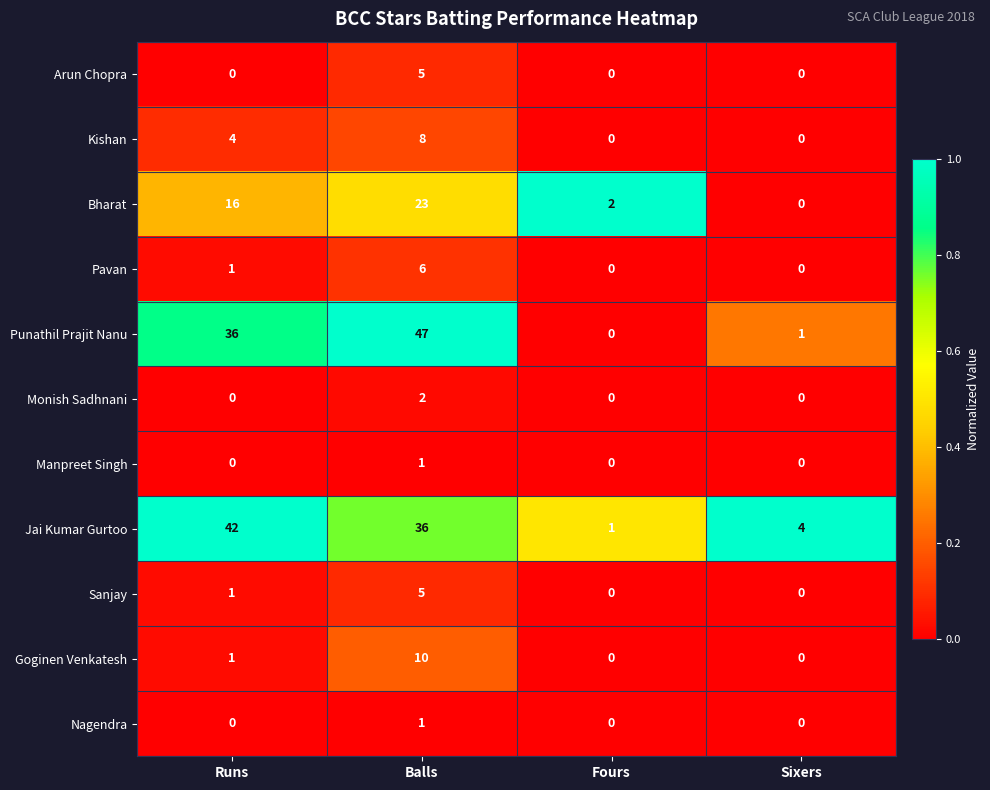

What is the total value across all series at Fours?

3